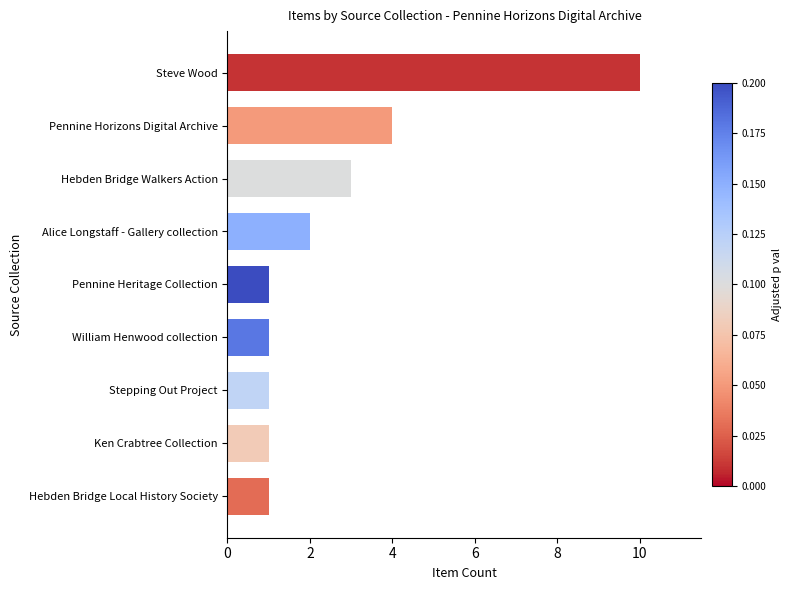

What position from the bottom is Stepping Out Project?

3